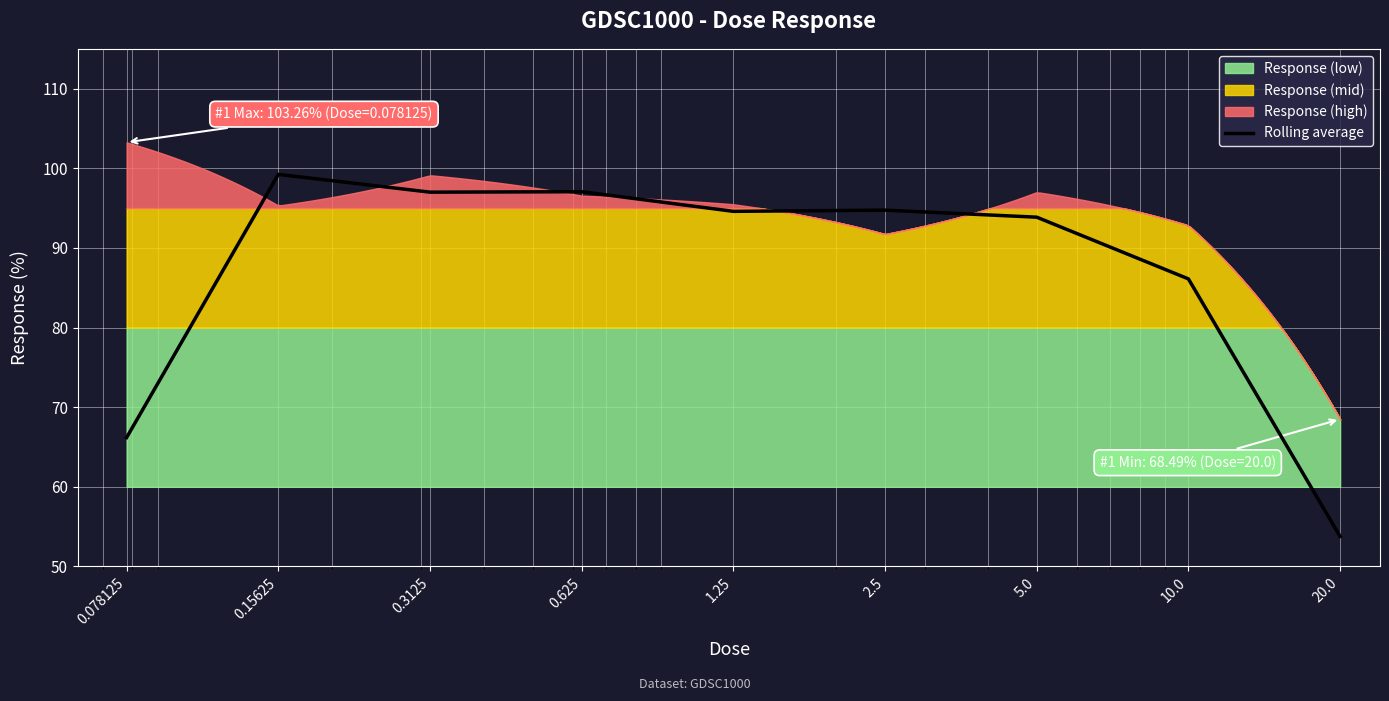

What is the label of the 6th point from the right?

0.625